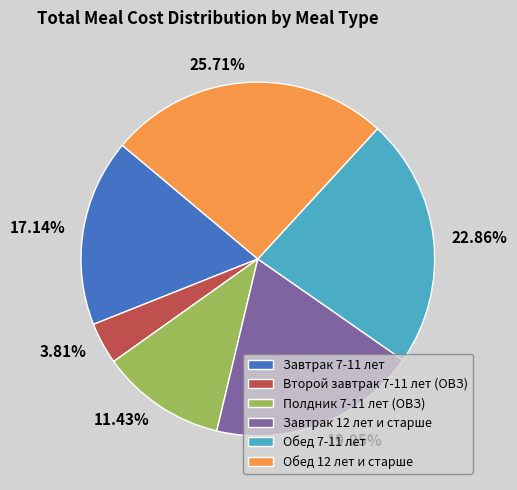

To the nearest percent, what is the combined percentage of Обед 7-11 лет and Полдник 7-11 лет (ОВЗ)?

34%